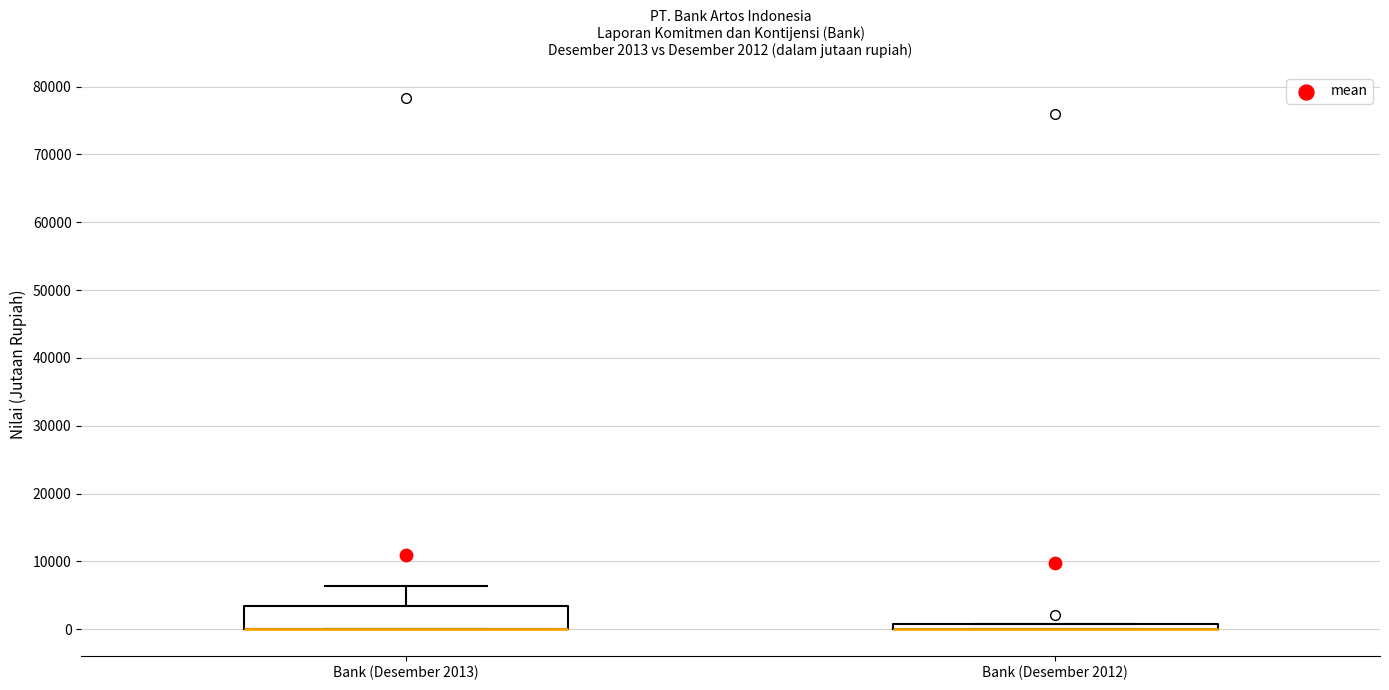

Which box is the tallest, from its lower edge to its upper edge?

Bank (Desember 2013)